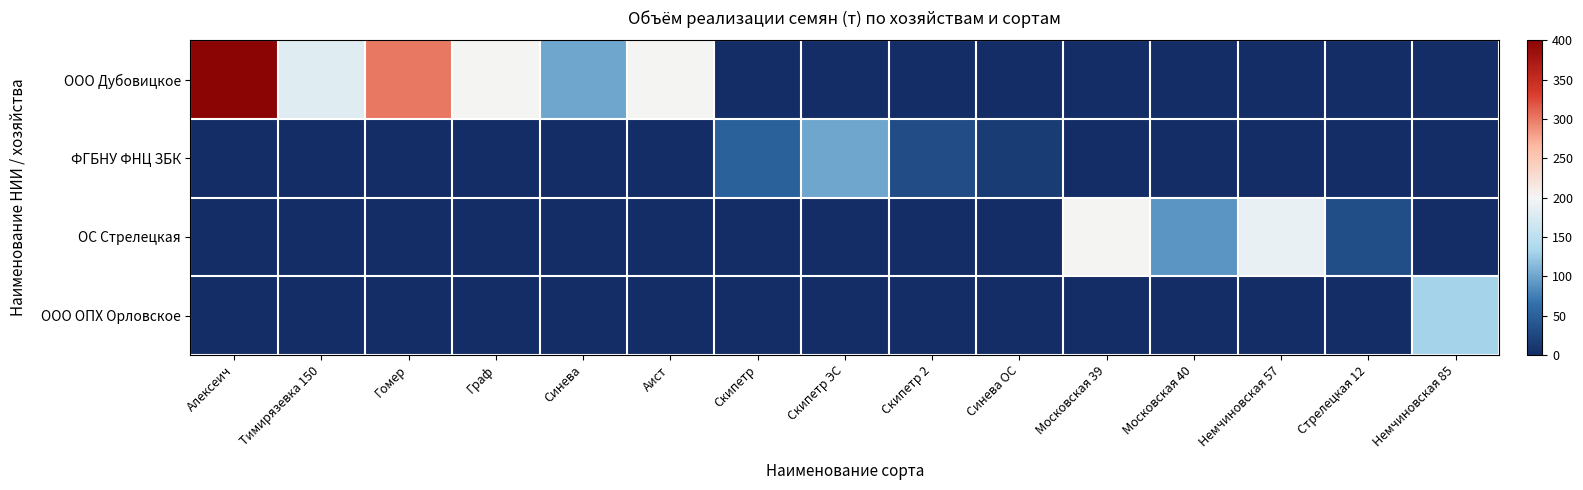

What is the total value across all series at Гомер?

300